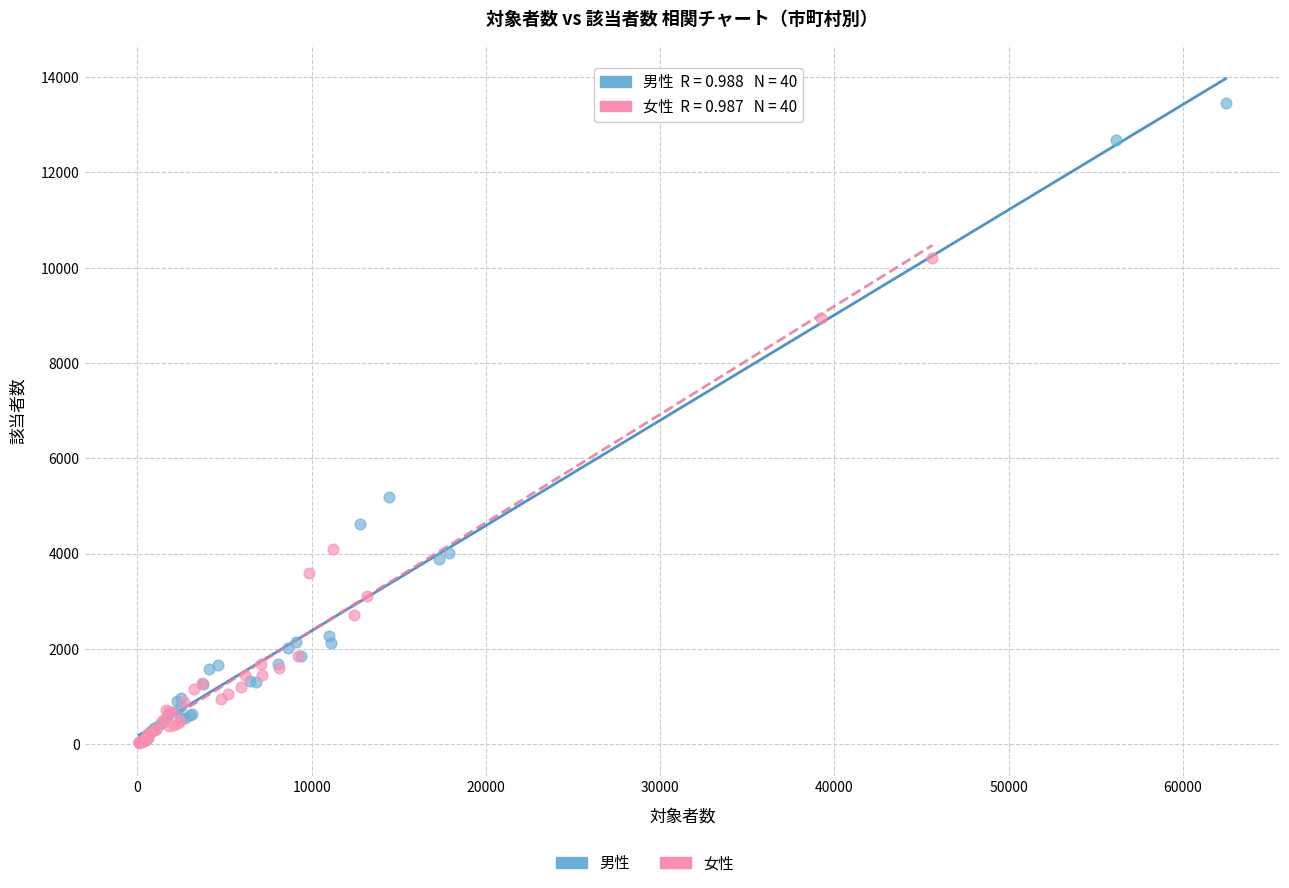

Which series has the largest Y range (max minus min)?

男性